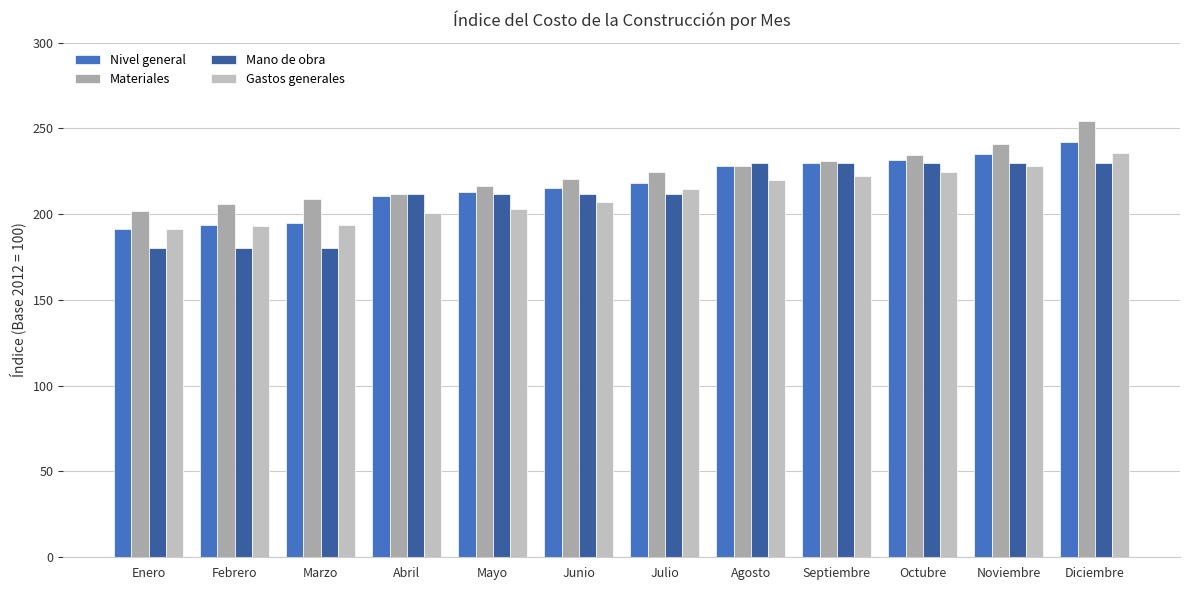

Reading right to left, extract all data points from this chart.

Nivel general: Diciembre=241.9	Noviembre=235.0	Octubre=231.3	Septiembre=229.5	Agosto=228.1	Julio=217.9	Junio=215.4	Mayo=213.1	Abril=210.7	Marzo=195.1	Febrero=193.6	Enero=191.5
Materiales: Diciembre=254.4	Noviembre=241.1	Octubre=234.2	Septiembre=230.7	Agosto=228.1	Julio=224.3	Junio=220.4	Mayo=216.2	Abril=211.6	Marzo=209.0	Febrero=205.9	Enero=202.0
Mano de obra: Diciembre=229.5	Noviembre=229.5	Octubre=229.5	Septiembre=229.5	Agosto=229.5	Julio=211.5	Junio=211.5	Mayo=211.5	Abril=211.5	Marzo=180.2	Febrero=180.2	Enero=180.2
Gastos generales: Diciembre=235.4	Noviembre=228.1	Octubre=224.7	Septiembre=222.3	Agosto=219.7	Julio=214.8	Junio=207.1	Mayo=202.9	Abril=200.8	Marzo=193.8	Febrero=193.0	Enero=191.1